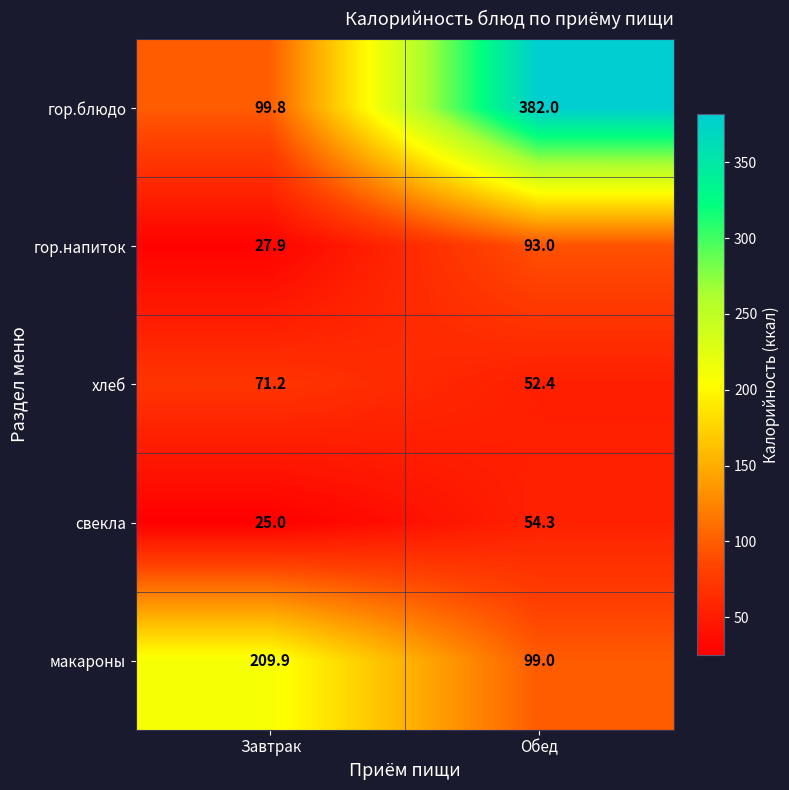

Which series has the largest total across all categories?

гор.блюдо